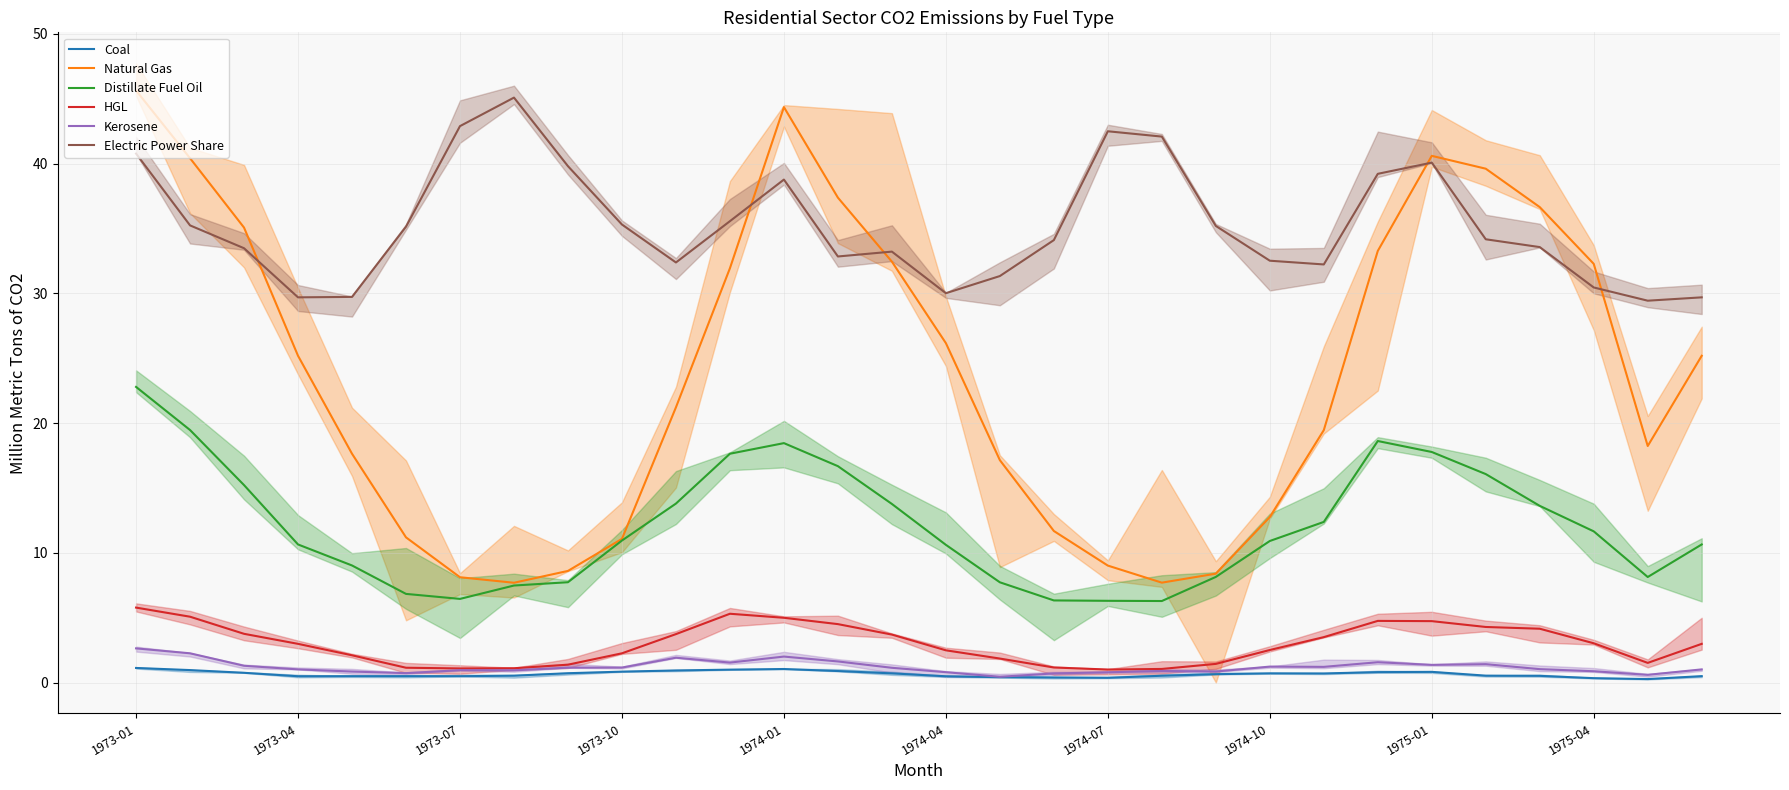

What is the highest value of the Electric Power Share series?

45.1